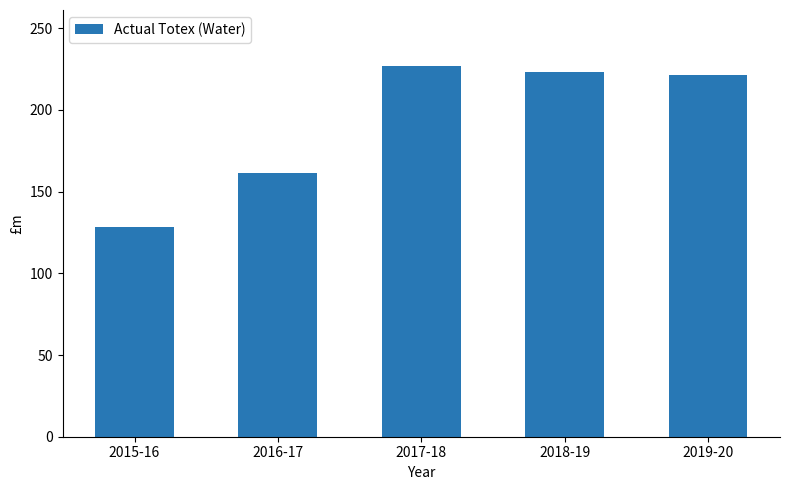

Reading left to right, transcribe all the data shown in this chart.

128.6	161.3	227.1	223.4	221.3